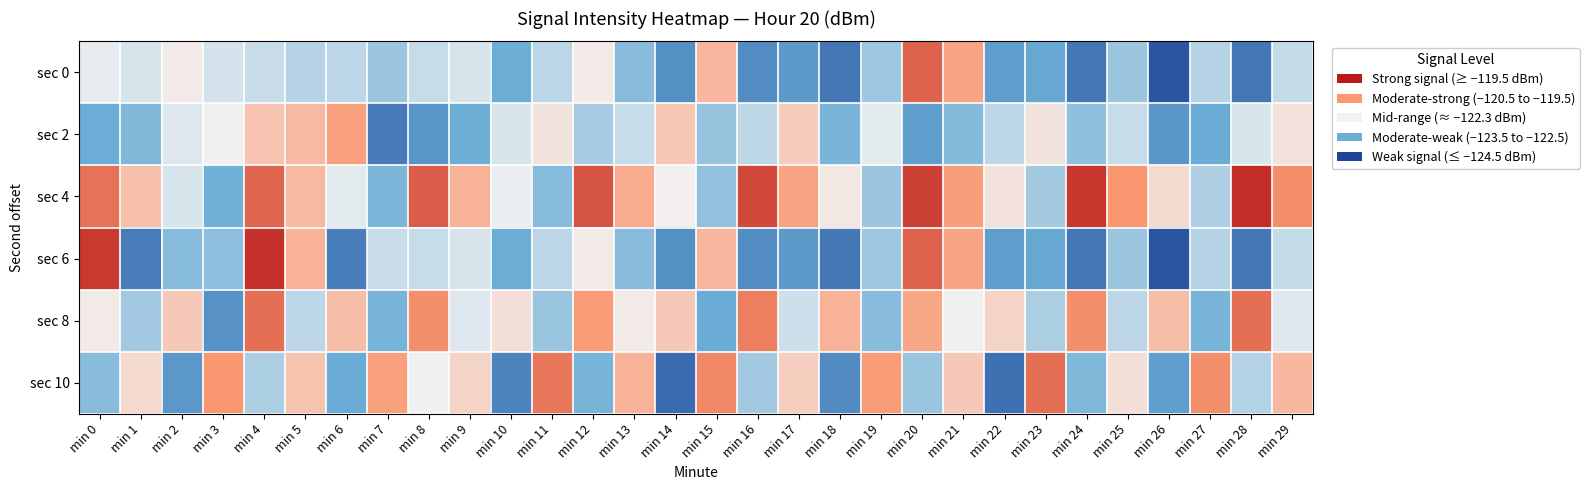

Reading left to right, list all the values displayed in this chart.

sec 0: min 0=-122.4	min 1=-122.6	min 2=-122.1	min 3=-122.6	min 4=-122.7	min 5=-122.9	min 6=-122.9	min 7=-123.3	min 8=-122.8	min 9=-122.6	min 10=-123.8	min 11=-122.9	min 12=-122.1	min 13=-123.5	min 14=-124.3	min 15=-121.2	min 16=-124.4	min 17=-124.2	min 18=-124.7	min 19=-123.2	min 20=-120.0	min 21=-120.9	min 22=-124.1	min 23=-123.9	min 24=-124.7	min 25=-123.3	min 26=-125.2	min 27=-123.0	min 28=-124.7	min 29=-122.8
sec 2: min 0=-123.9	min 1=-123.6	min 2=-122.5	min 3=-122.2	min 4=-121.4	min 5=-121.2	min 6=-120.8	min 7=-124.6	min 8=-124.2	min 9=-123.8	min 10=-122.5	min 11=-122.0	min 12=-123.2	min 13=-122.8	min 14=-121.5	min 15=-123.3	min 16=-122.9	min 17=-121.5	min 18=-123.7	min 19=-122.4	min 20=-124.1	min 21=-123.5	min 22=-122.9	min 23=-122.0	min 24=-123.4	min 25=-122.8	min 26=-124.2	min 27=-123.9	min 28=-122.5	min 29=-122.0
sec 4: min 0=-120.2	min 1=-121.3	min 2=-122.6	min 3=-123.8	min 4=-120.0	min 5=-121.2	min 6=-122.4	min 7=-123.7	min 8=-119.9	min 9=-121.1	min 10=-122.3	min 11=-123.5	min 12=-119.8	min 13=-121.0	min 14=-122.2	min 15=-123.4	min 16=-119.6	min 17=-120.8	min 18=-122.1	min 19=-123.3	min 20=-119.5	min 21=-120.7	min 22=-122.0	min 23=-123.2	min 24=-119.4	min 25=-120.6	min 26=-121.8	min 27=-123.0	min 28=-119.3	min 29=-120.5
sec 6: min 0=-119.4	min 1=-124.6	min 2=-123.5	min 3=-123.5	min 4=-119.3	min 5=-121.1	min 6=-124.6	min 7=-122.7	min 8=-122.8	min 9=-122.6	min 10=-123.8	min 11=-122.9	min 12=-122.1	min 13=-123.5	min 14=-124.3	min 15=-121.2	min 16=-124.4	min 17=-124.2	min 18=-124.7	min 19=-123.2	min 20=-120.0	min 21=-120.9	min 22=-124.1	min 23=-123.9	min 24=-124.7	min 25=-123.3	min 26=-125.2	min 27=-123.0	min 28=-124.7	min 29=-122.8
sec 8: min 0=-122.1	min 1=-123.2	min 2=-121.5	min 3=-124.3	min 4=-120.1	min 5=-122.9	min 6=-121.3	min 7=-123.7	min 8=-120.5	min 9=-122.5	min 10=-121.9	min 11=-123.3	min 12=-120.7	min 13=-122.1	min 14=-121.5	min 15=-123.9	min 16=-120.3	min 17=-122.7	min 18=-121.1	min 19=-123.5	min 20=-120.9	min 21=-122.3	min 22=-121.7	min 23=-123.1	min 24=-120.5	min 25=-122.9	min 26=-121.3	min 27=-123.7	min 28=-120.1	min 29=-122.5
sec 10: min 0=-123.5	min 1=-121.8	min 2=-124.2	min 3=-120.6	min 4=-123.1	min 5=-121.4	min 6=-123.9	min 7=-120.8	min 8=-122.3	min 9=-121.7	min 10=-124.5	min 11=-120.2	min 12=-123.7	min 13=-121.1	min 14=-124.9	min 15=-120.4	min 16=-123.2	min 17=-121.6	min 18=-124.4	min 19=-120.7	min 20=-123.3	min 21=-121.5	min 22=-124.8	min 23=-120.1	min 24=-123.6	min 25=-121.9	min 26=-124.1	min 27=-120.5	min 28=-123.0	min 29=-121.2